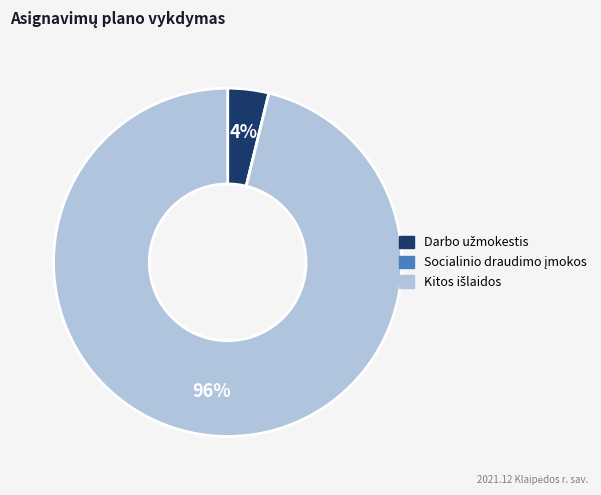

To the nearest percent, what is the average slice percentage?

33%